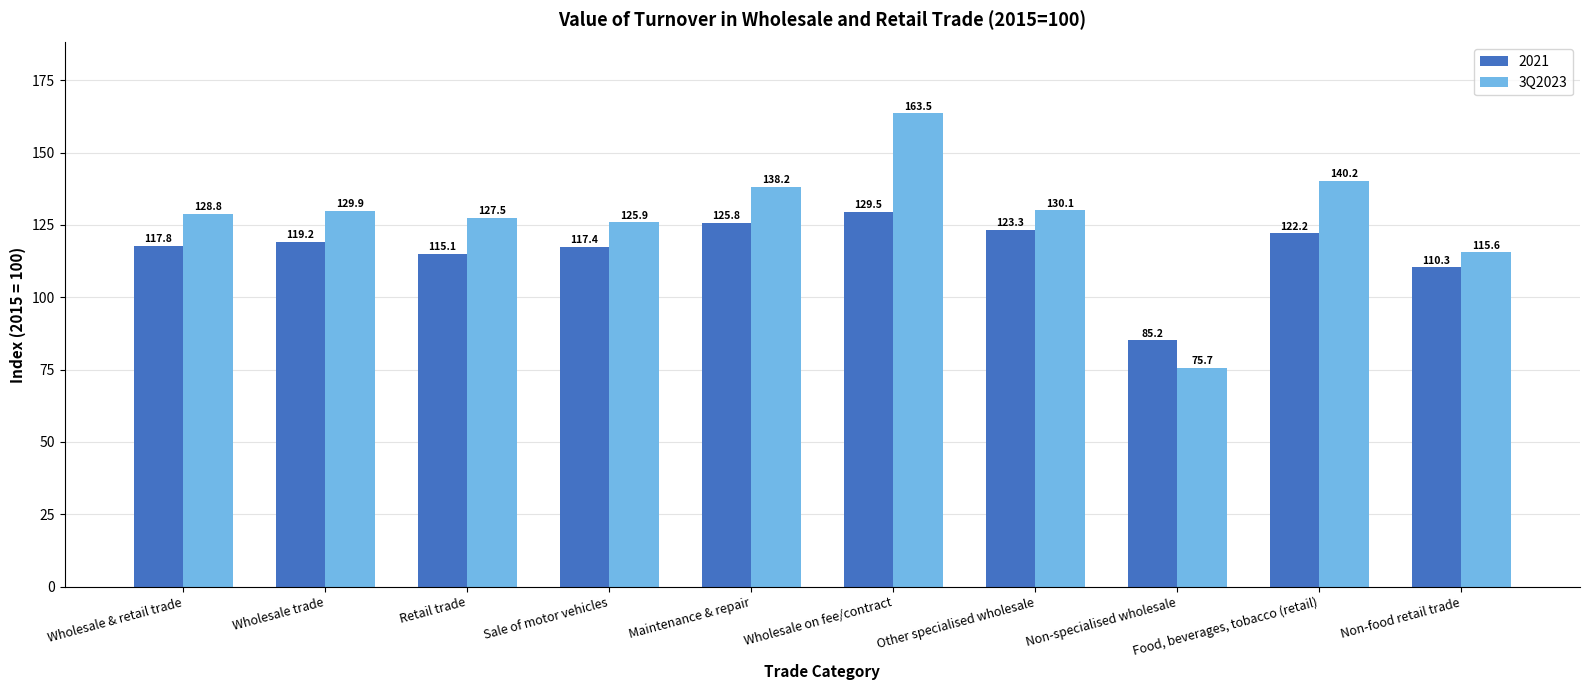

Which series has the largest range (max minus min)?

3Q2023